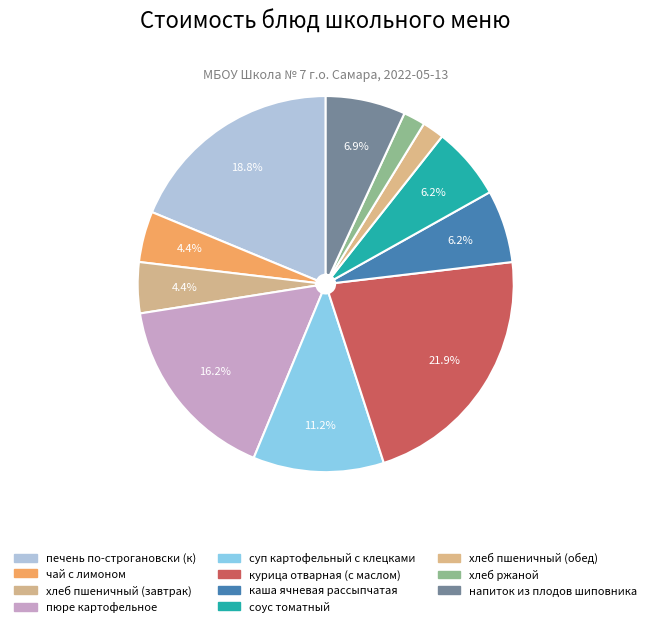

The хлеб пшеничный (завтрак) slice represents 4% of the pie. True or false?

True